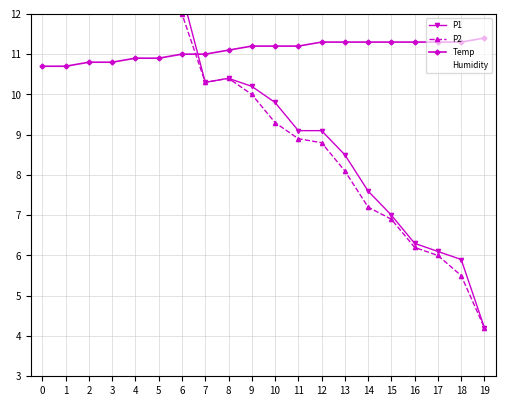

What is the highest value of the Temp series?

11.4